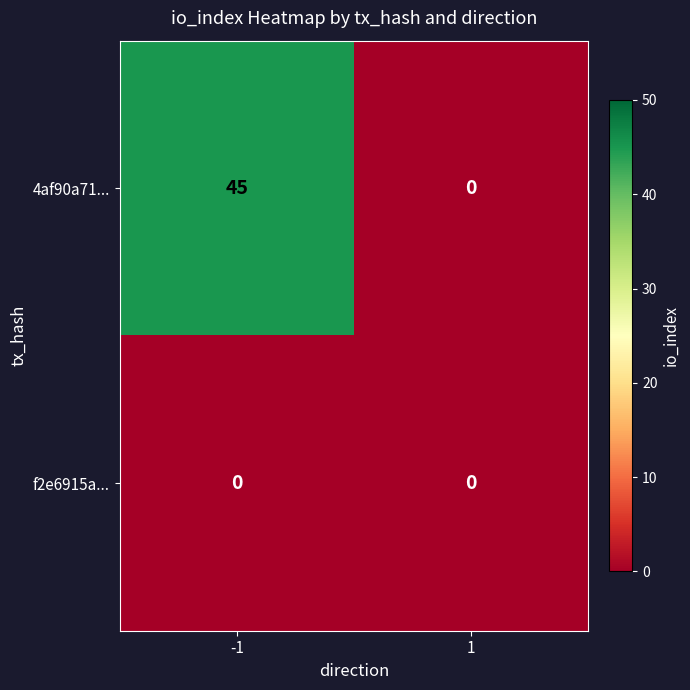

What is the total value across all series at -1?

45